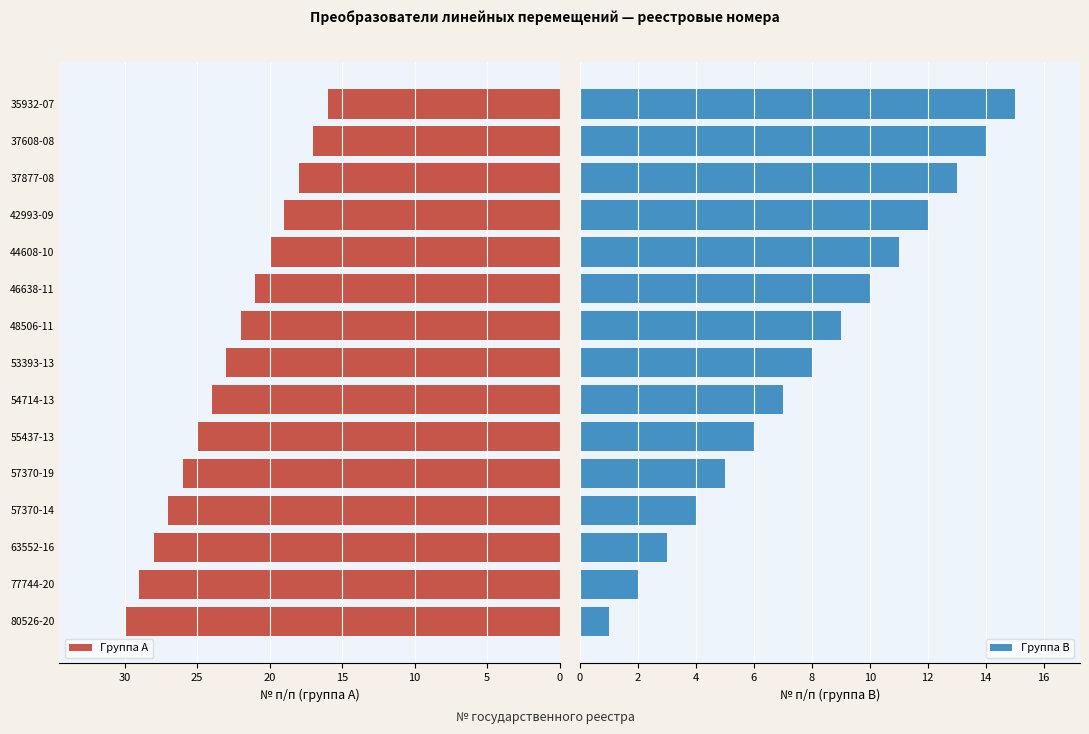

At how many categories does at least one series exceed 27?

3